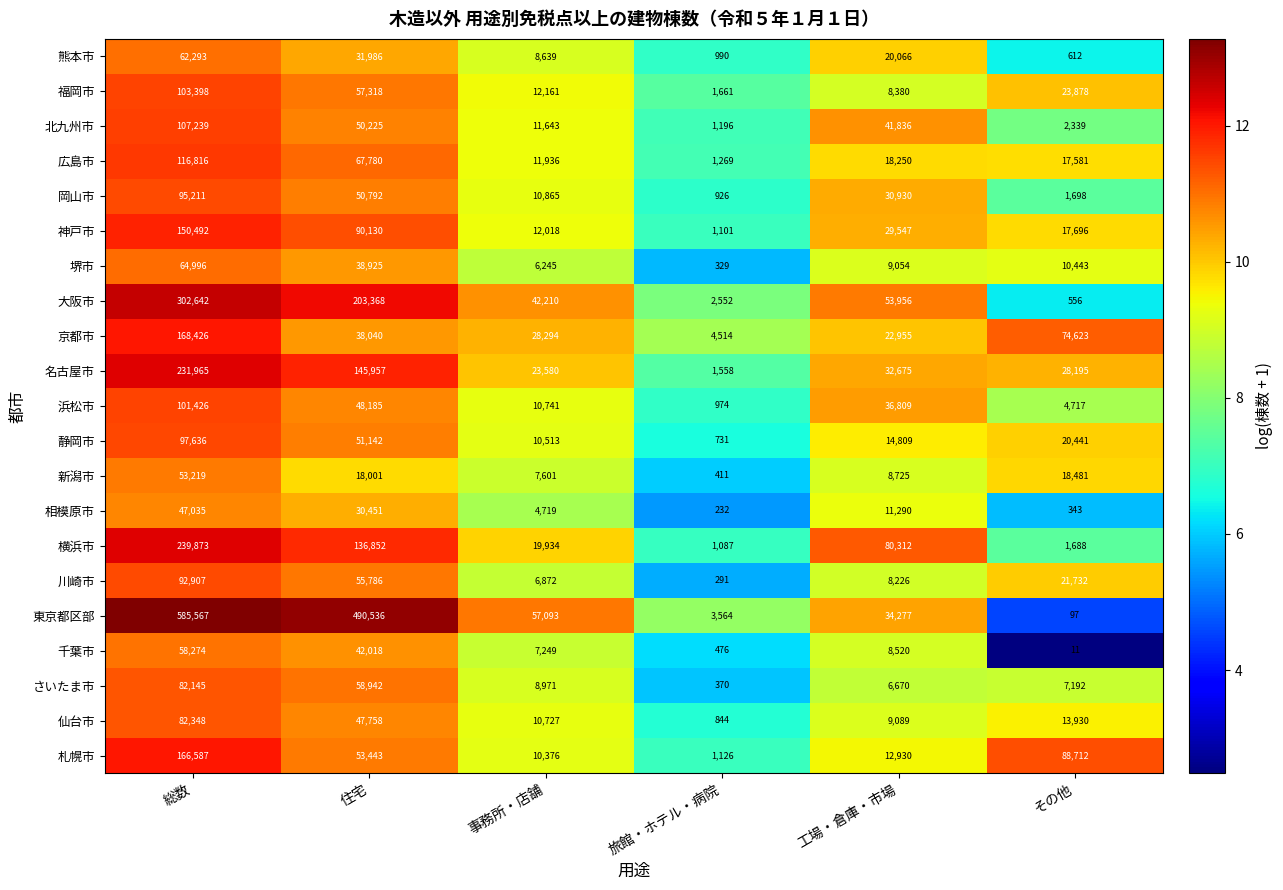

What is the sum of all さいたま市 values?

164290